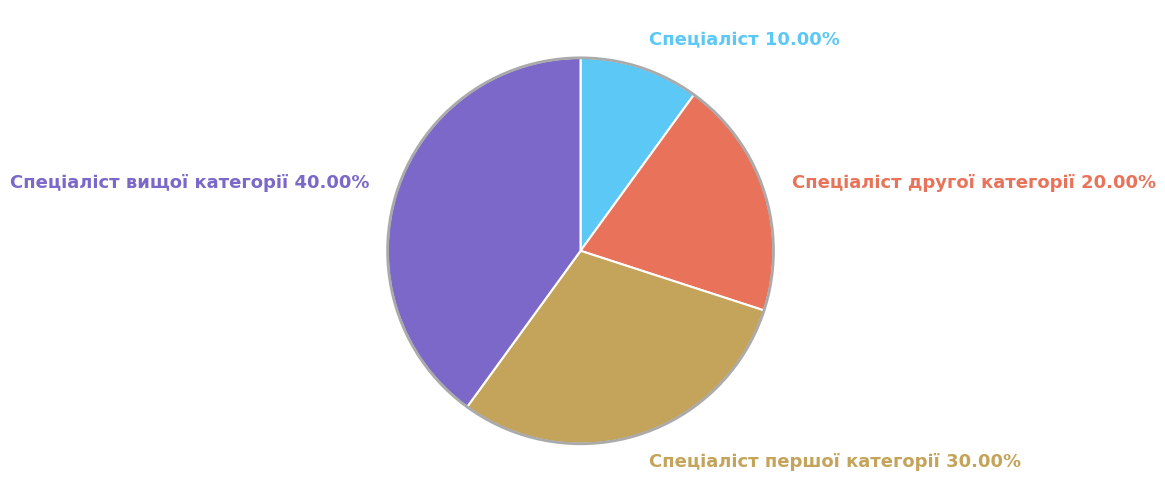

Is there any slice that represents more than half of the pie?

No